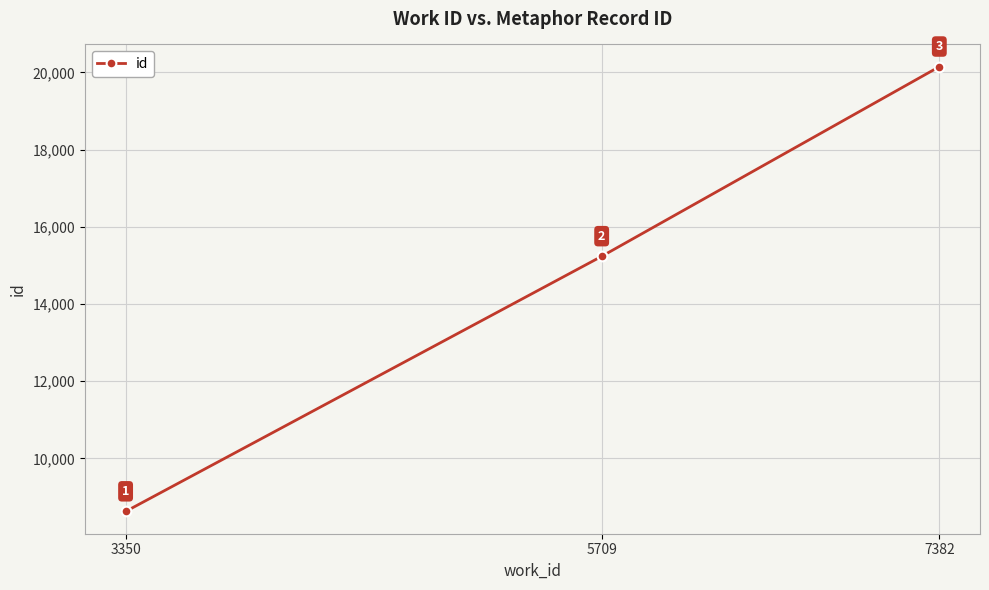

What is the change in value from 5709 to 7382?

+4913